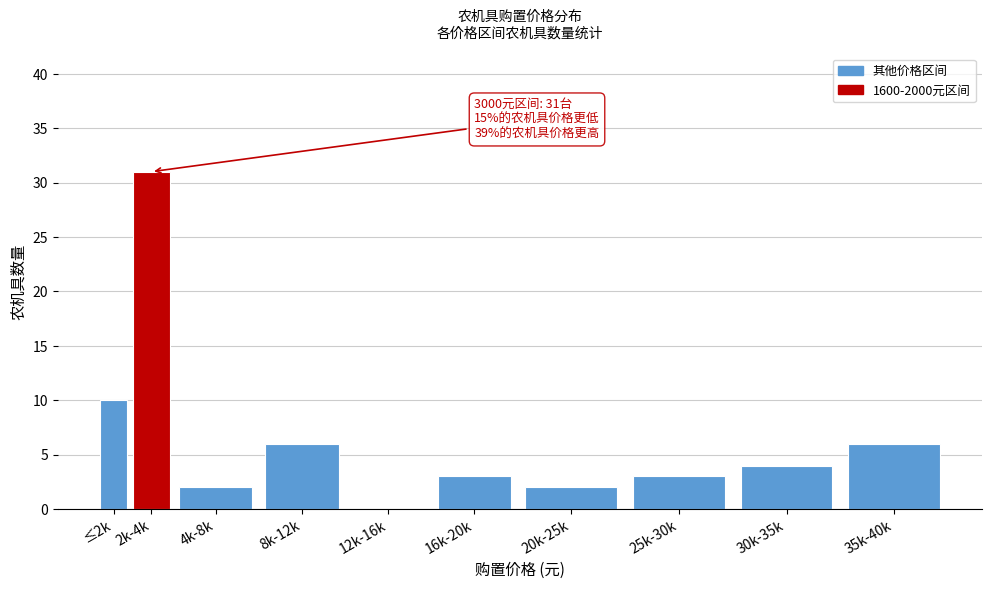

Reading left to right, extract all data points from this chart.

≤2k=10	2k-4k=31	4k-8k=2	8k-12k=6	12k-16k=0	16k-20k=3	20k-25k=2	25k-30k=3	30k-35k=4	35k-40k=6